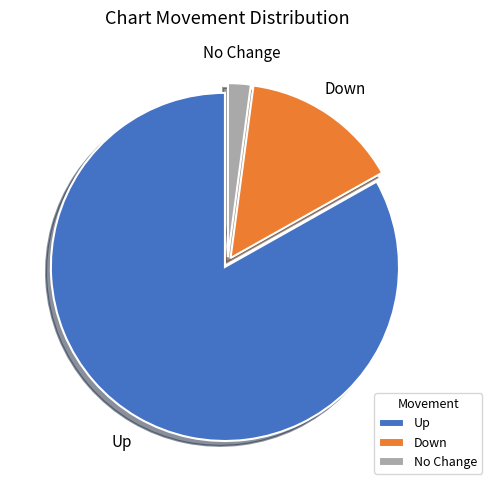

Is there any slice that represents more than half of the pie?

Yes